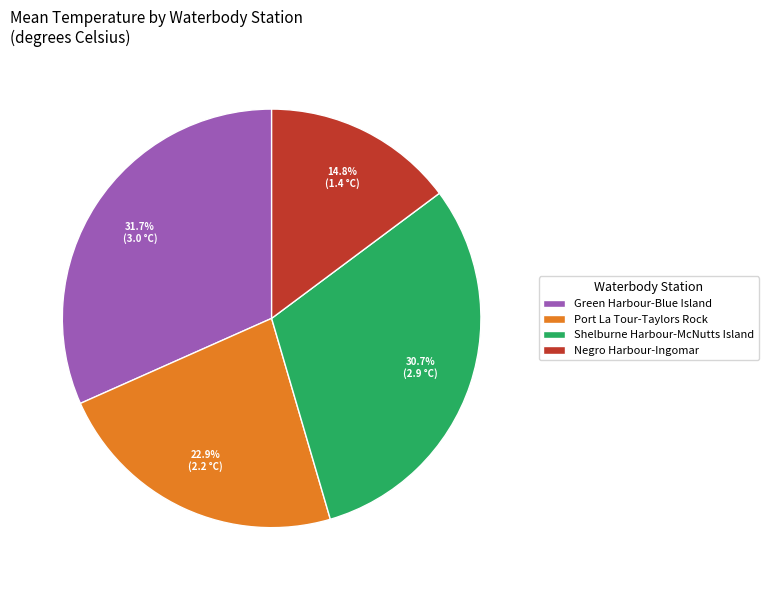

Rank the categories by value from lowest to highest.

Negro Harbour-Ingomar, Port La Tour-Taylors Rock, Shelburne Harbour-McNutts Island, Green Harbour-Blue Island